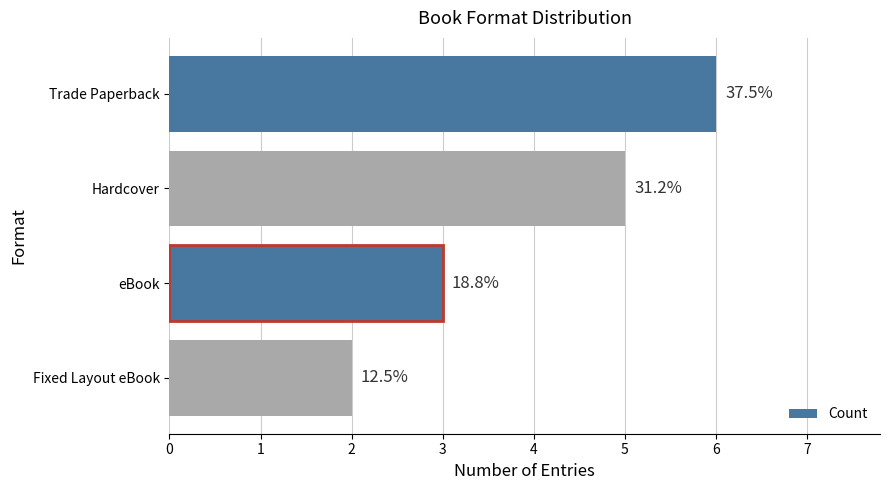

Where is the data nearest to the value 4?

Hardcover